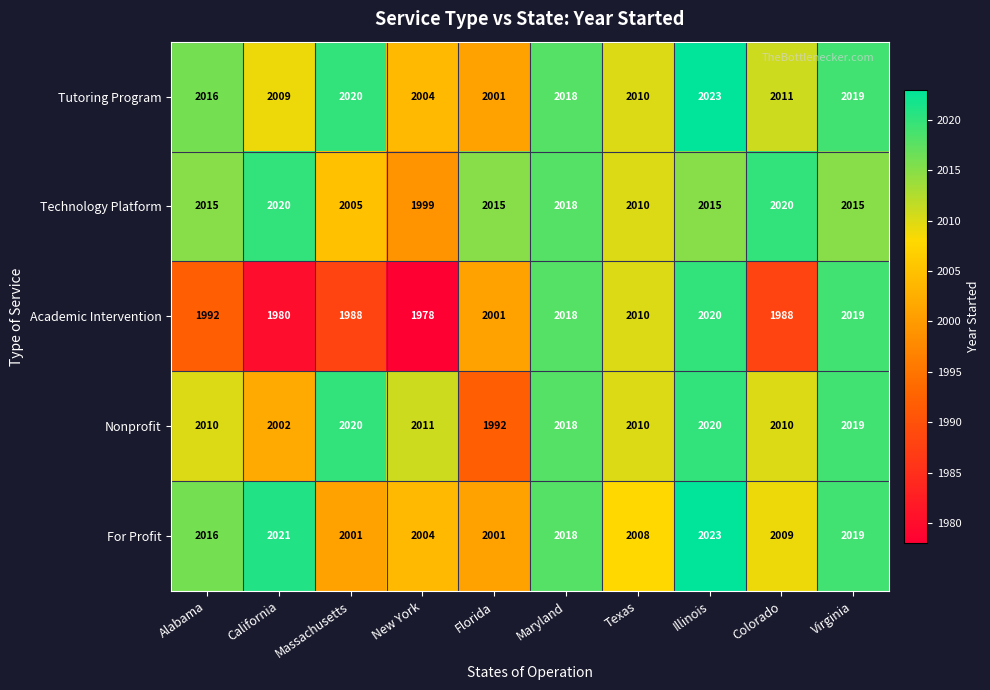

Count the number of categories in the chart.

10